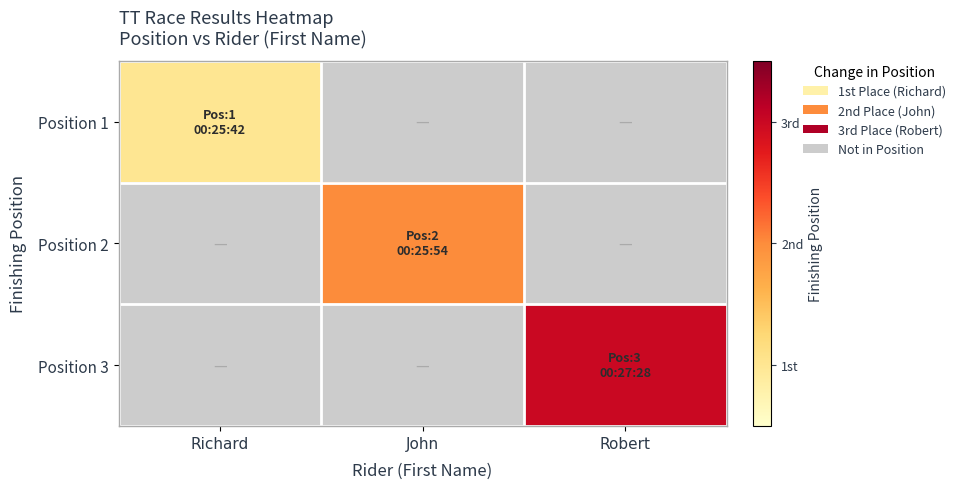

How many positive values does the Position 1 series have?

1